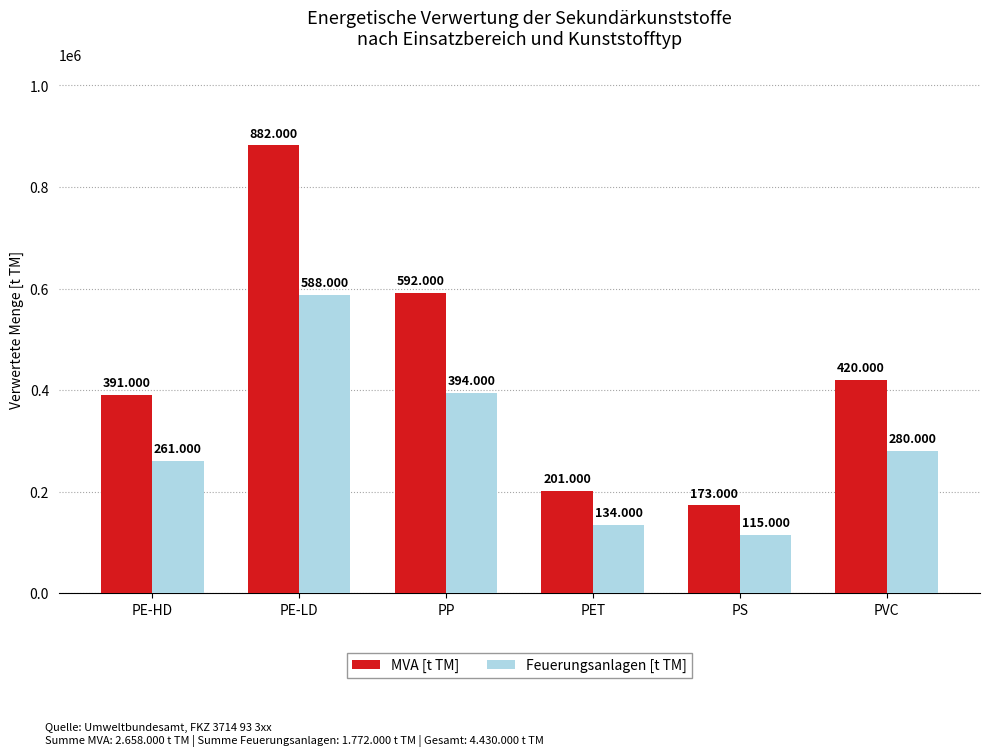

Reading left to right, list all the values displayed in this chart.

MVA [t TM]: PE-HD=391000	PE-LD=882000	PP=592000	PET=201000	PS=173000	PVC=420000
Feuerungsanlagen [t TM]: PE-HD=261000	PE-LD=588000	PP=394000	PET=134000	PS=115000	PVC=280000